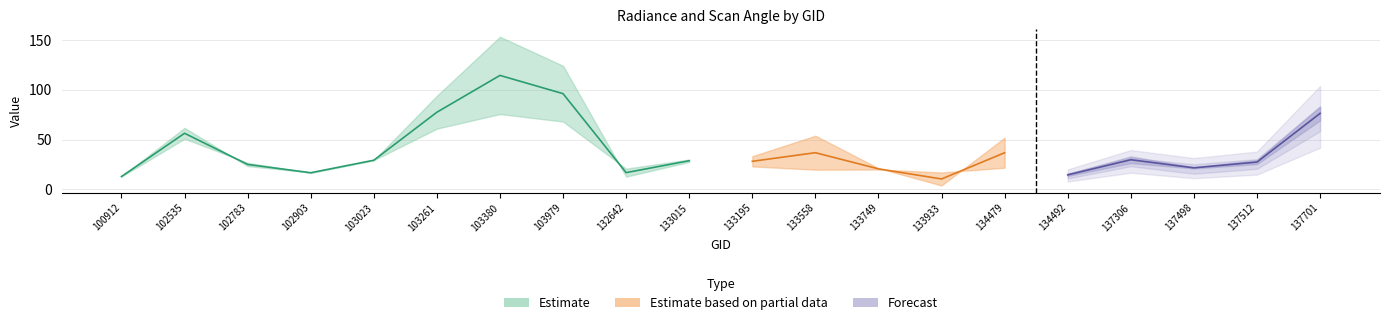

How many data points does each series have?

20